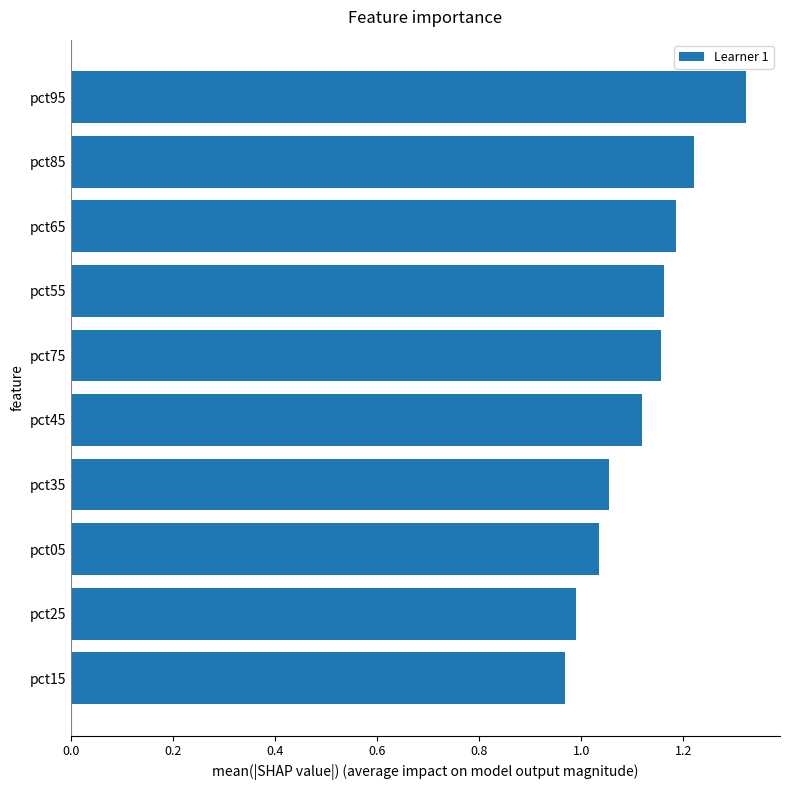

Does the chart contain stacked bars?

No